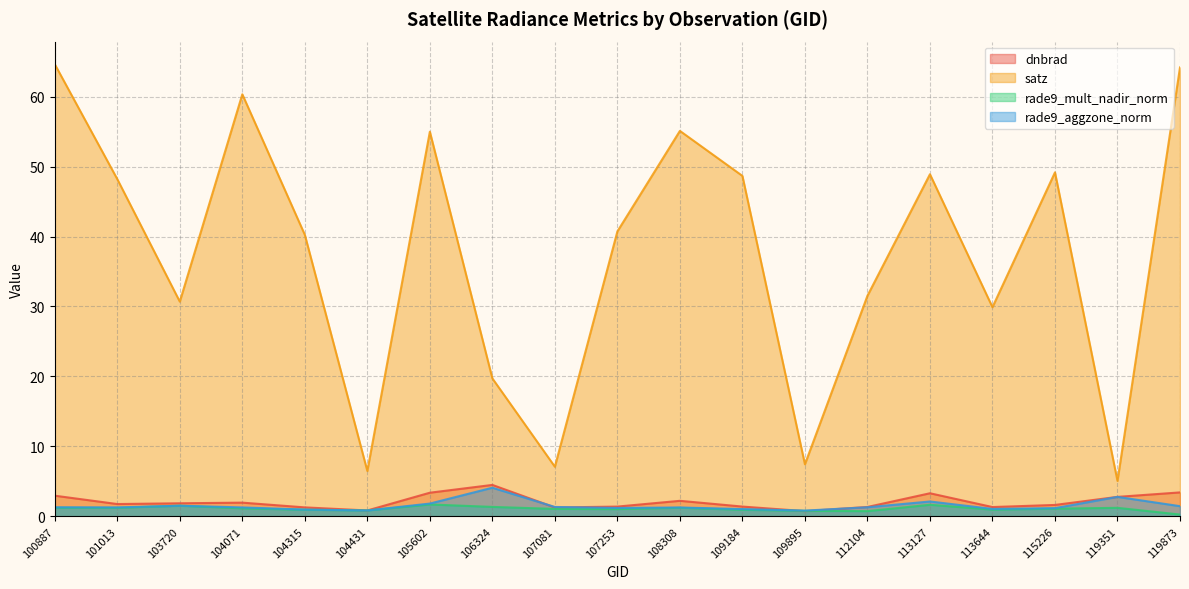

How many values in the satz series are below 40?

8